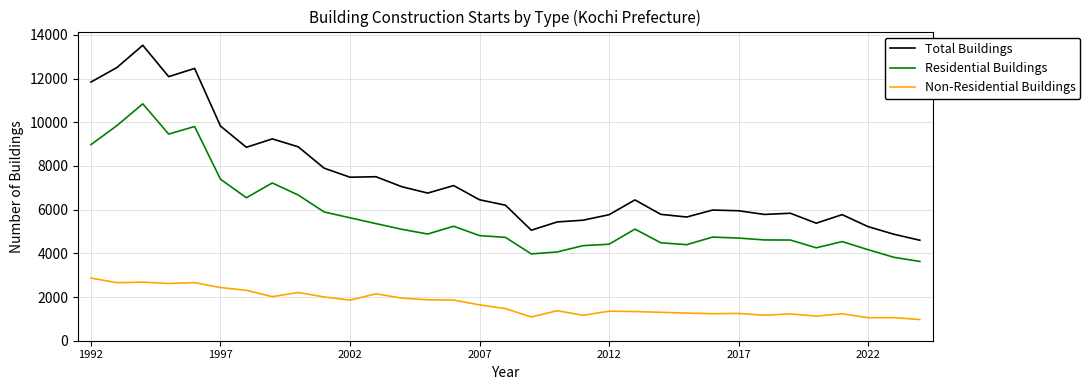

What is the greatest value displayed?

13526